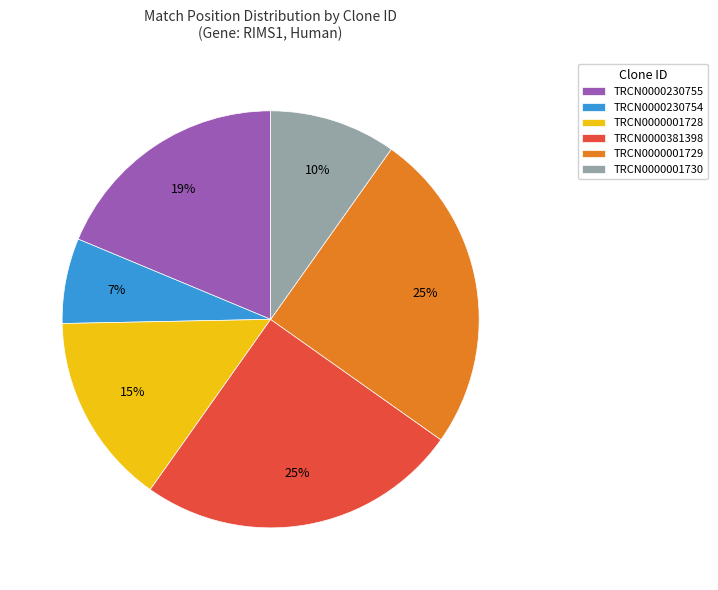

Which slice is the smallest?

TRCN0000230754